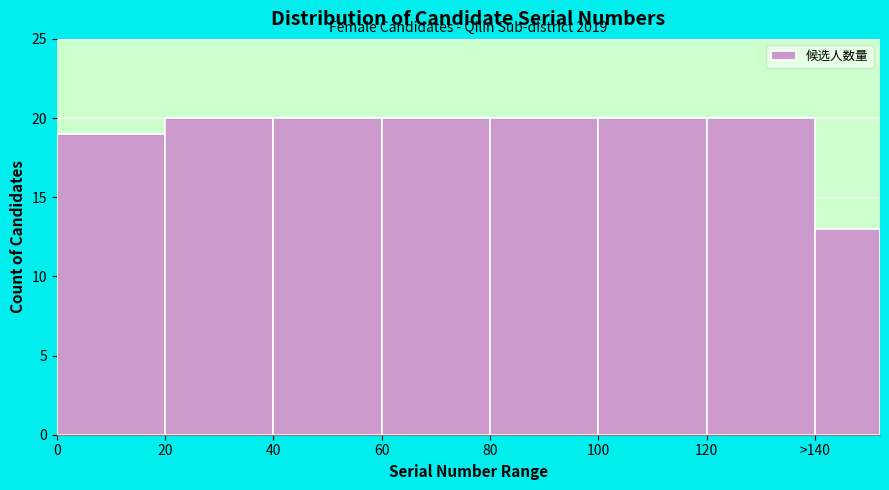

Reading right to left, what are all the values shown in this chart?

13	20	20	20	20	20	20	19